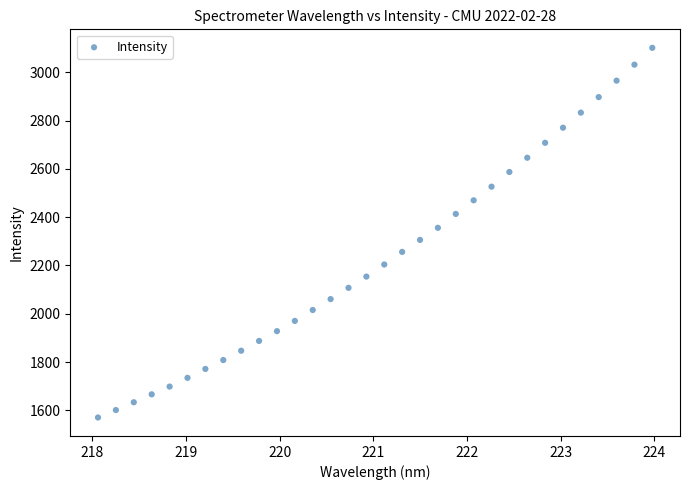

What is the range of Y values (max minus min)?

1530.1